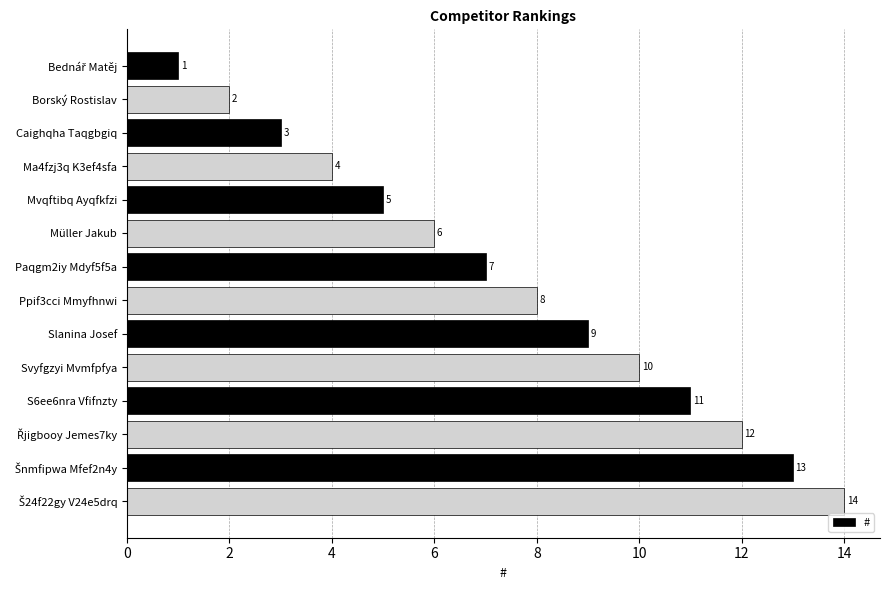

What is the maximum value shown in the chart?

14